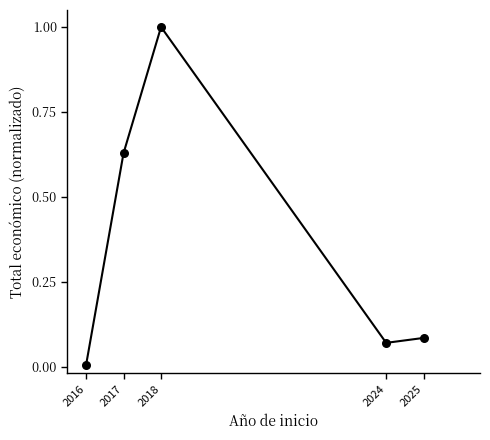

What is the change in value from 2017 to 2025?

-0.5